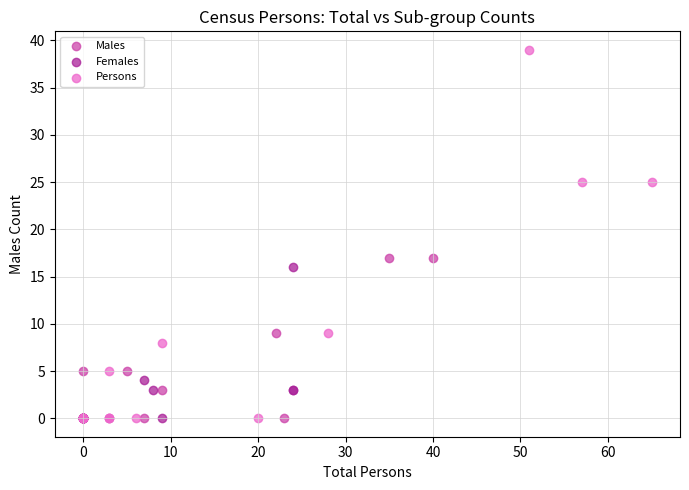

Which series contains the highest Y value?

Persons